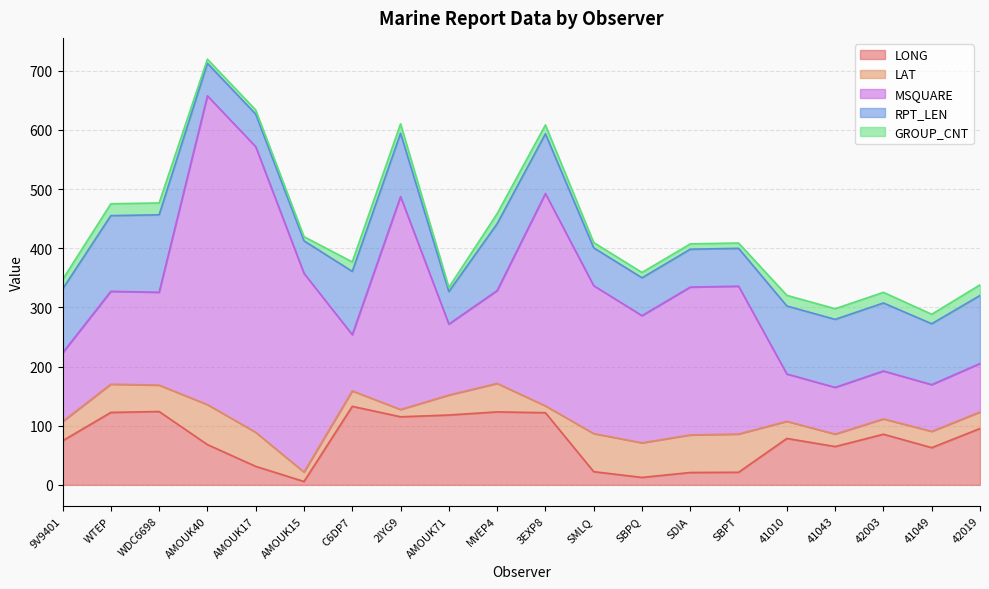

In LONG, how many points are higher than both neighbors (excluding endpoints)?

5